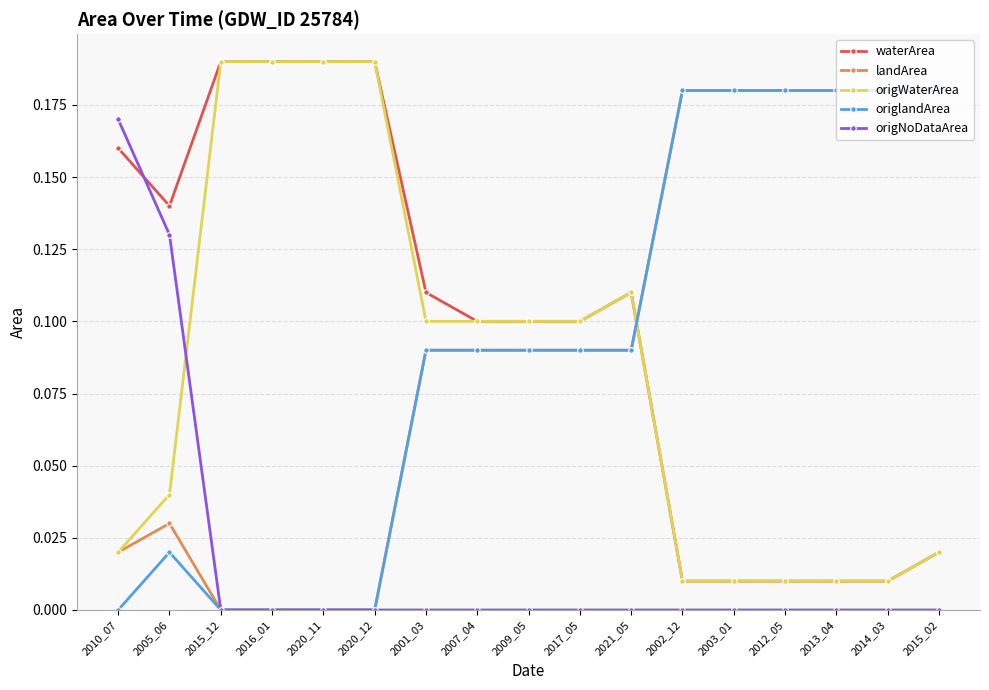

What is the label of the 15th point from the right?

2015_12